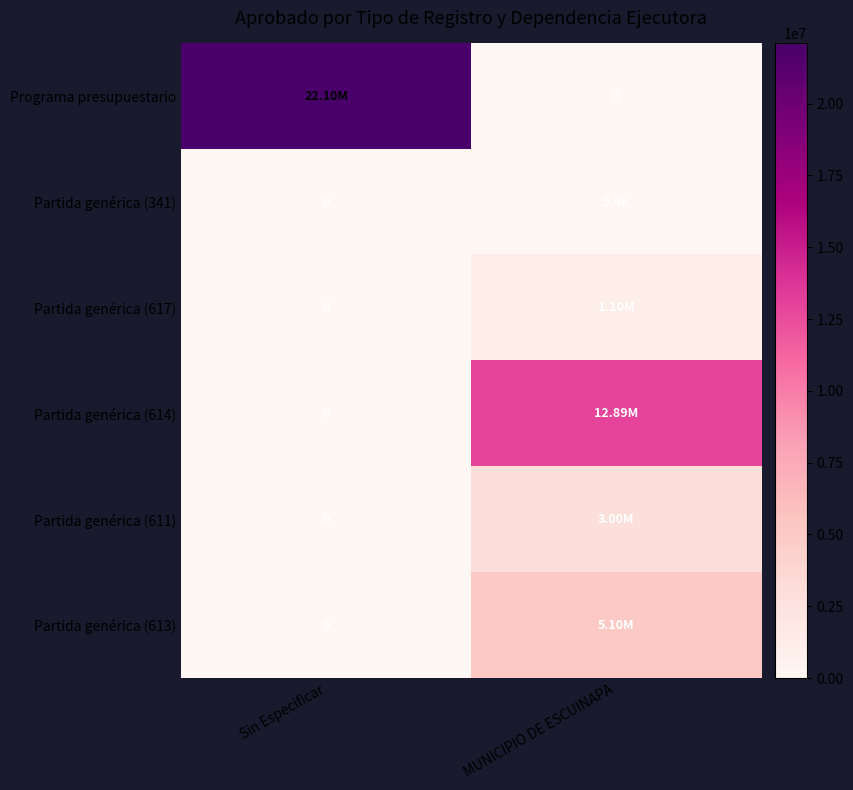

What is the average value of the Programa presupuestario series?

11047696.5